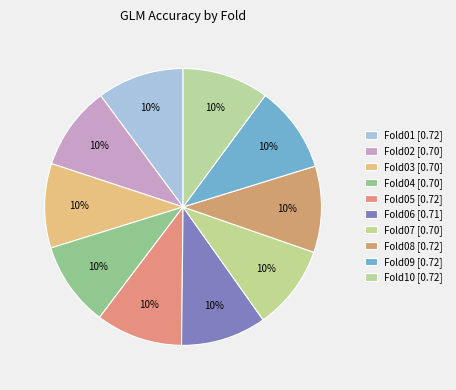

To the nearest percent, what portion does Fold09 represent?

10%